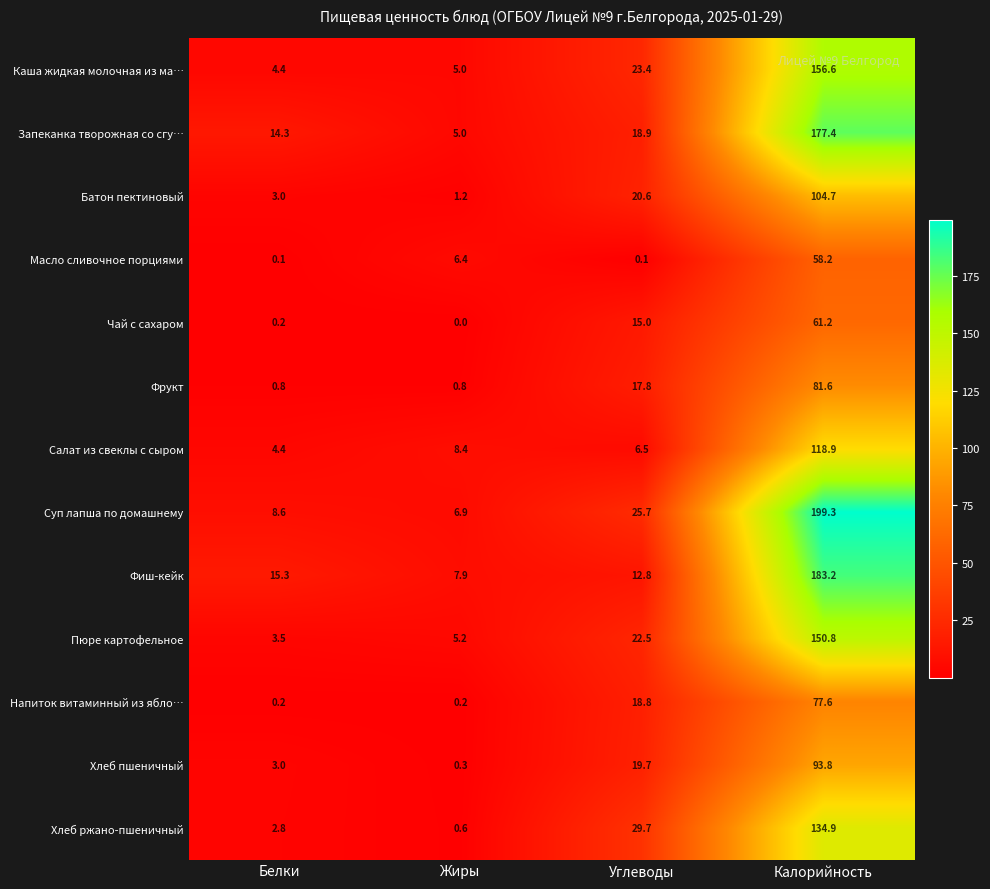

What is the sum of all Напиток витаминный из ябло… values?

96.8